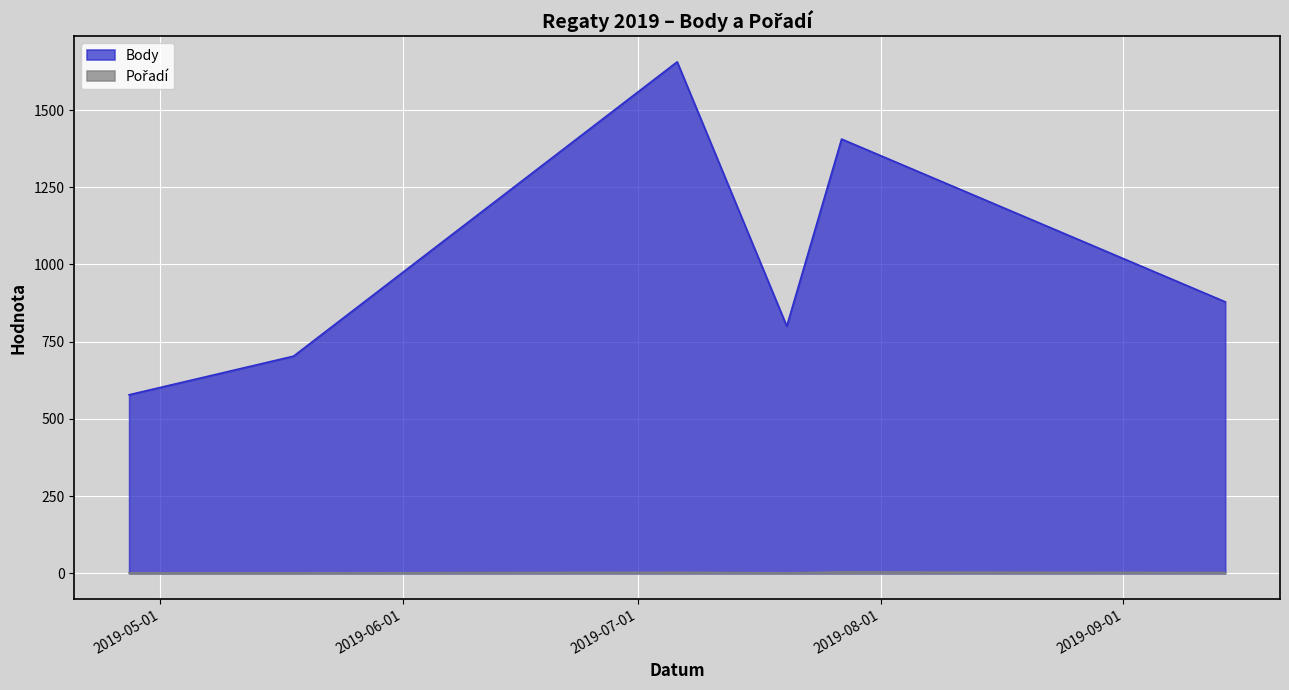

True or false: Body and Pořadí cross at least once.

False